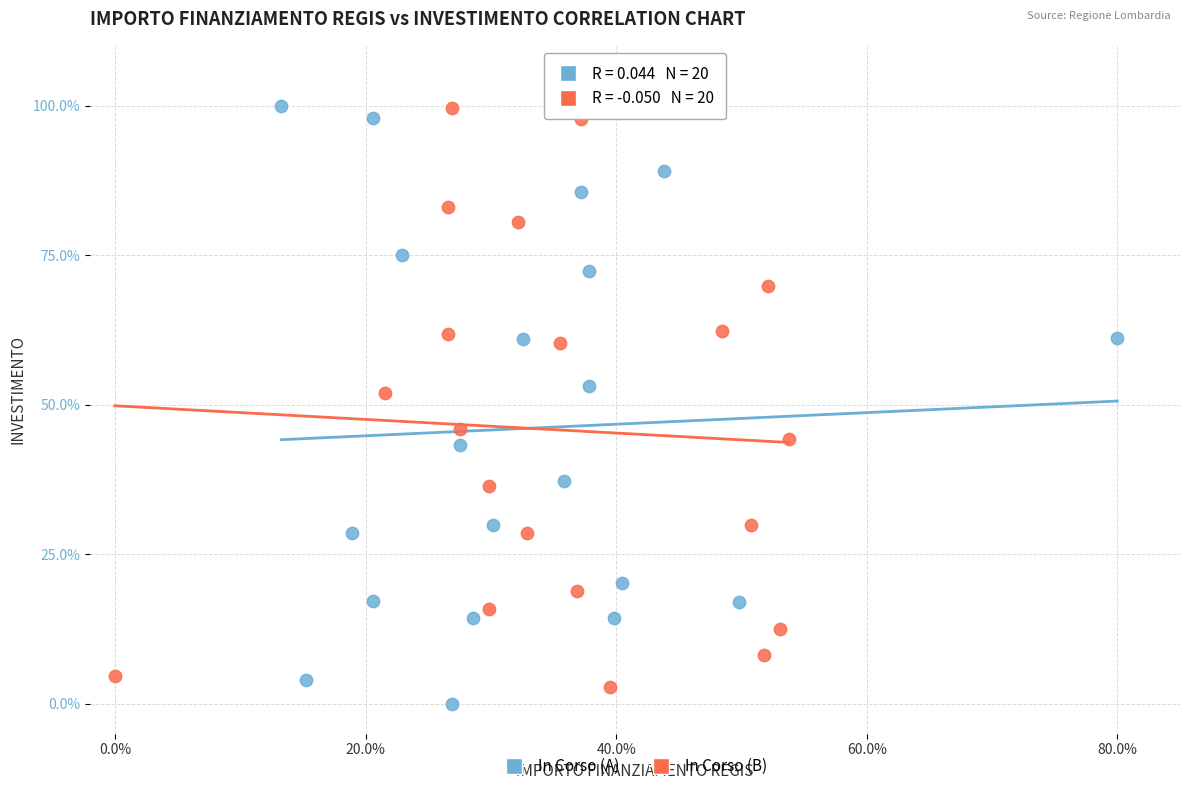

What are all the series names shown in the legend?

In Corso (A), In Corso (B)